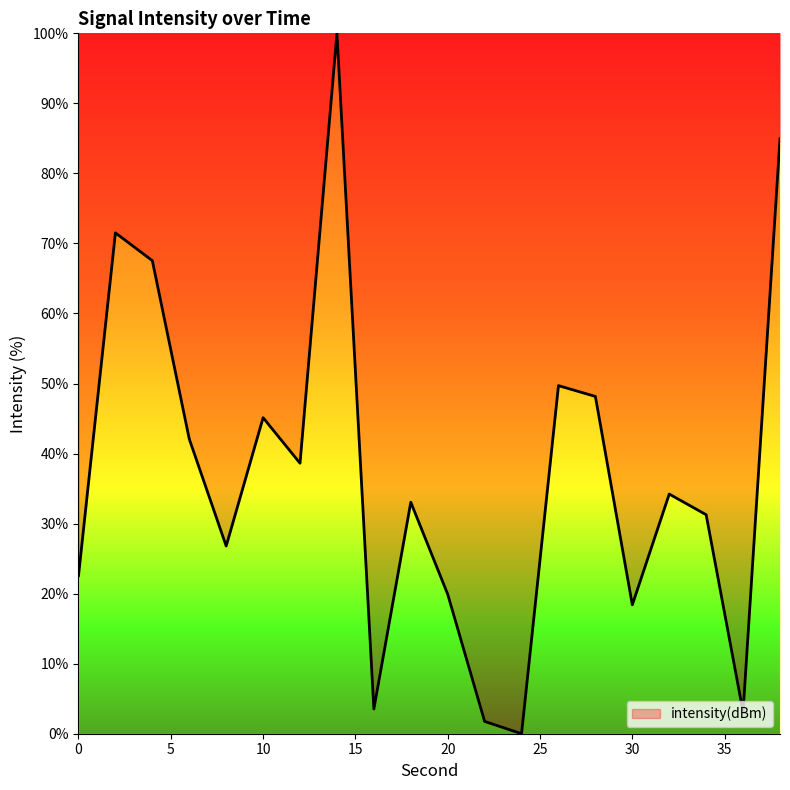

What is the maximum value shown in the chart?

100.0